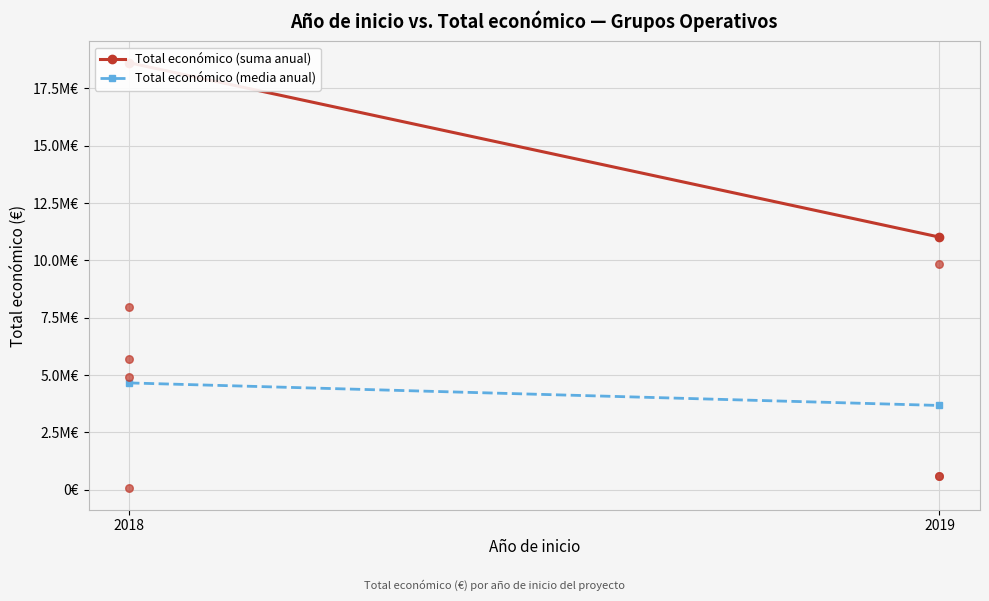

What is the total value across all series at 2018?

23270365.0